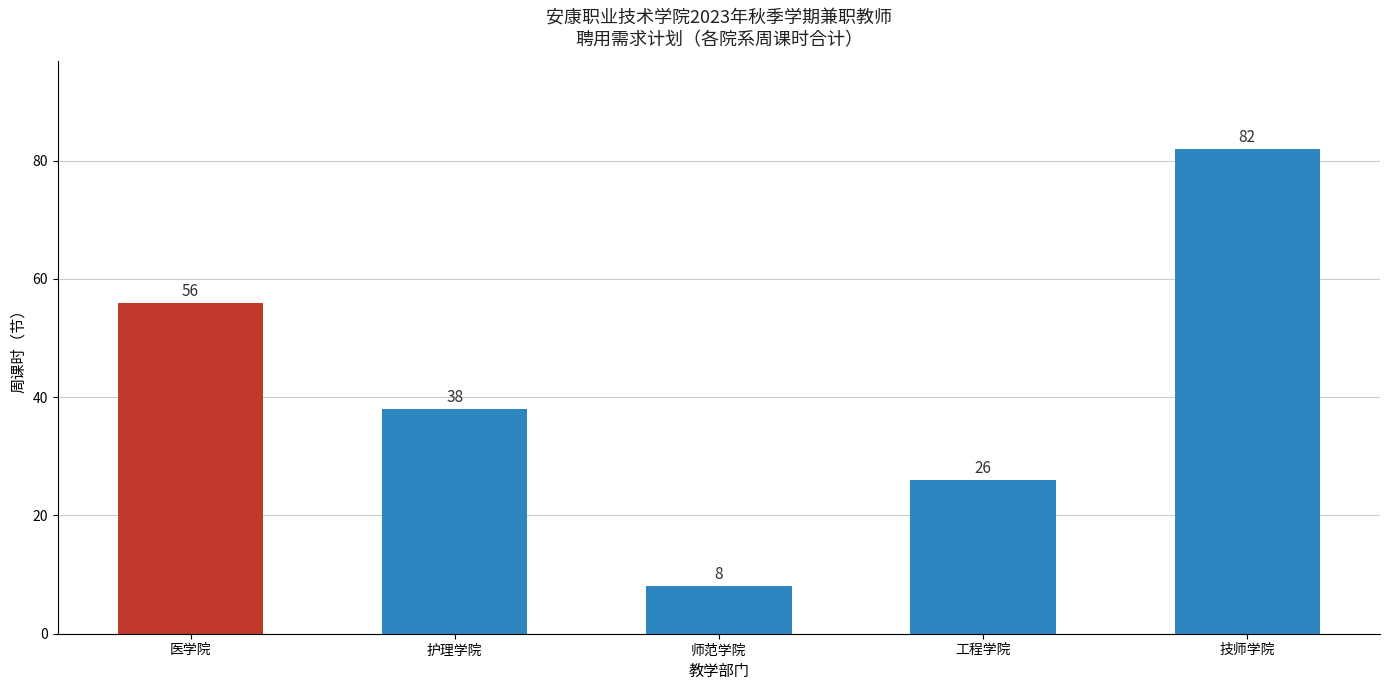

What is the change in value from 护理学院 to 工程学院?

-12